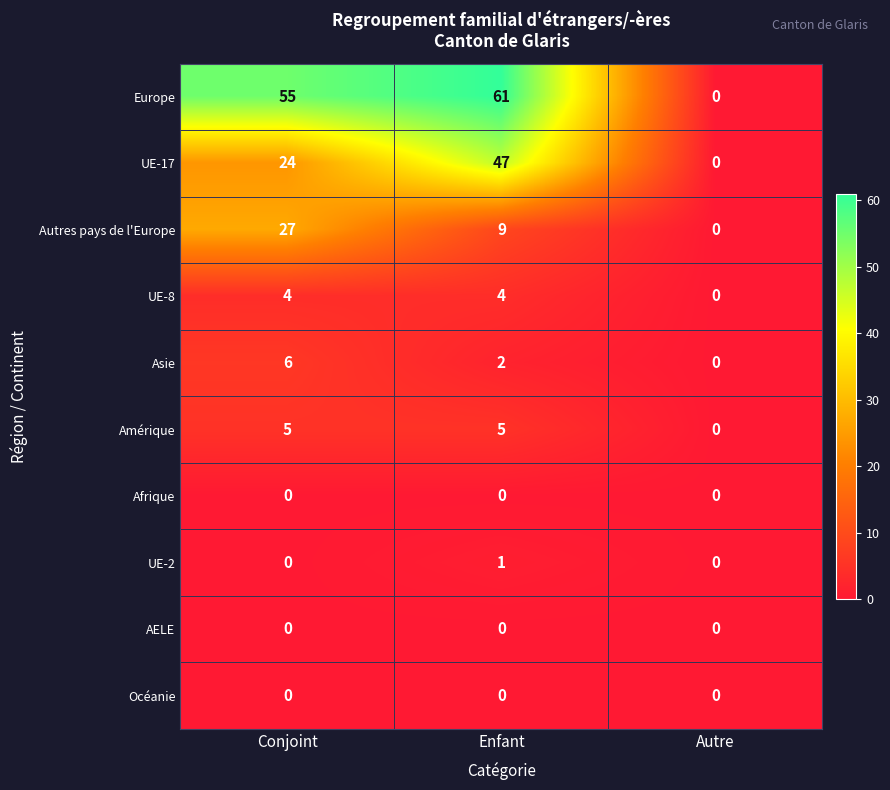

True or false: Amérique has a value of -3 at Autre.

False